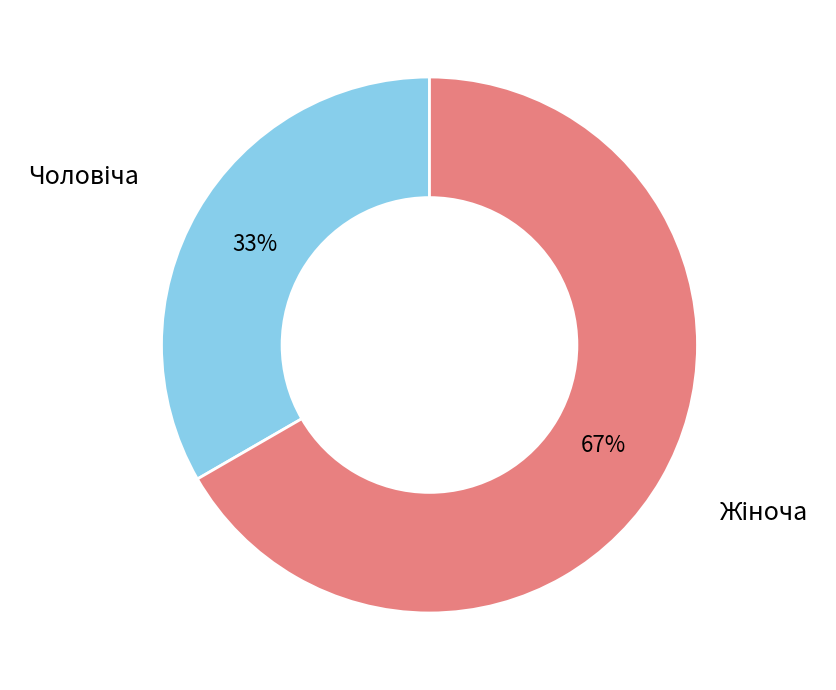

To the nearest percent, what is the average slice percentage?

50%